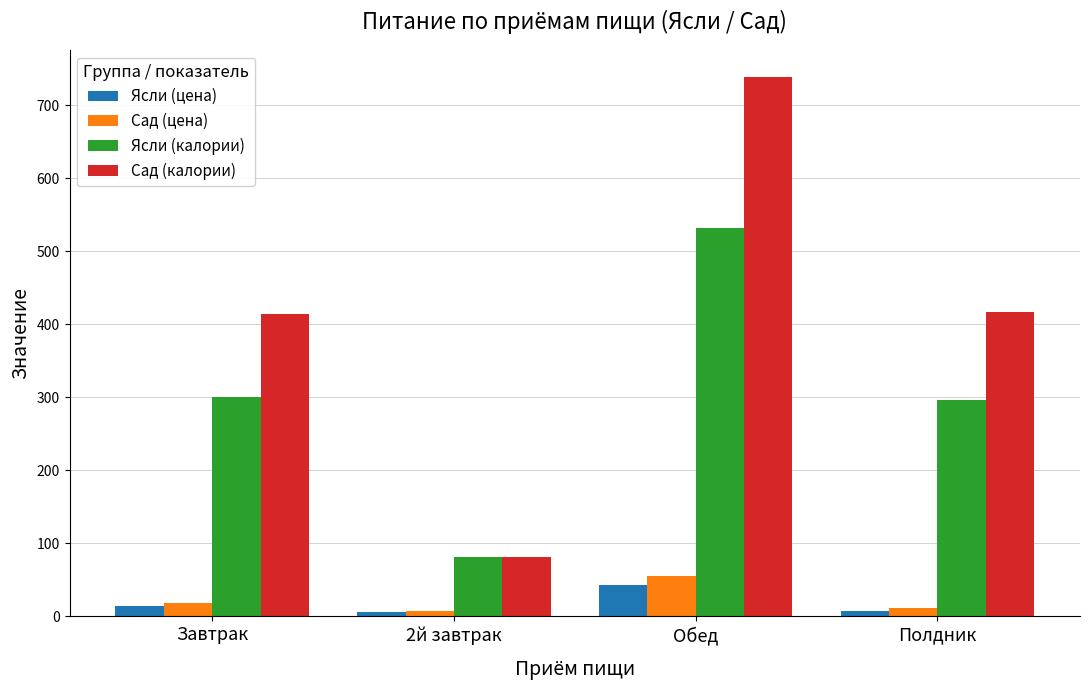

Are the bars horizontal?

No